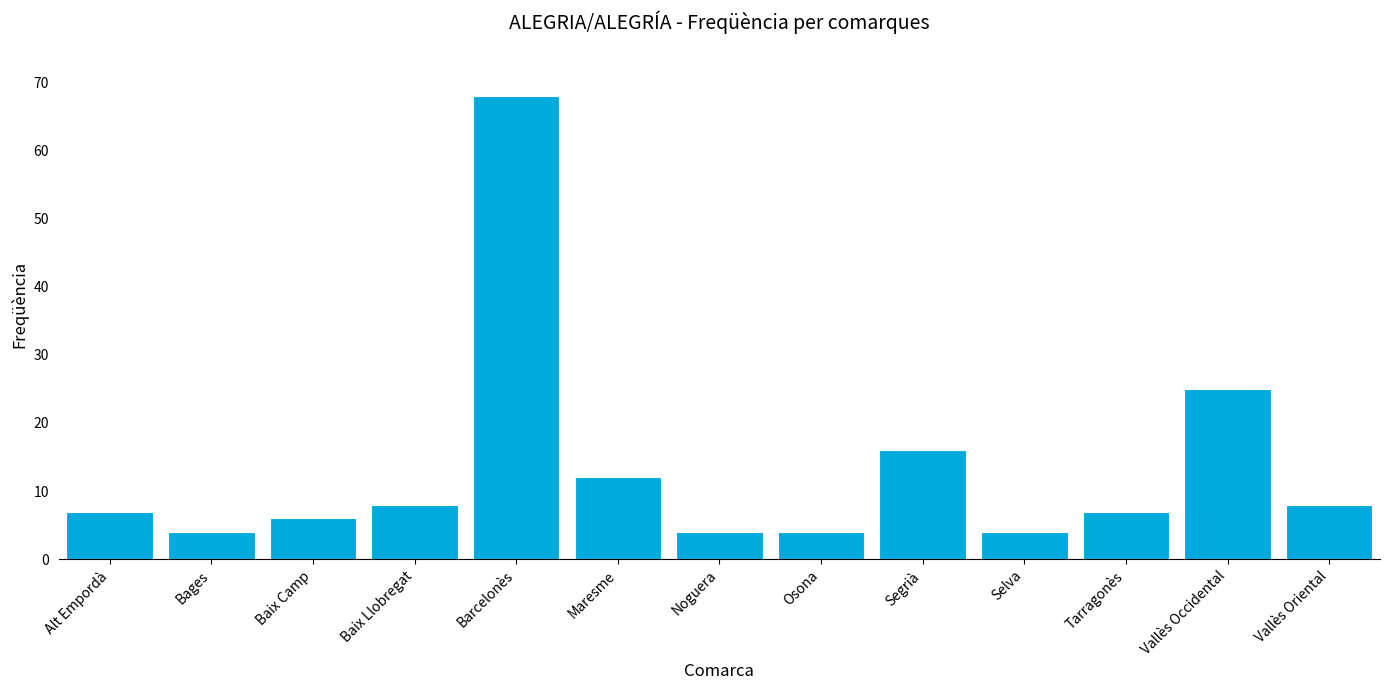

The chart shows a value of 7 at Alt Empordà. True or false?

True